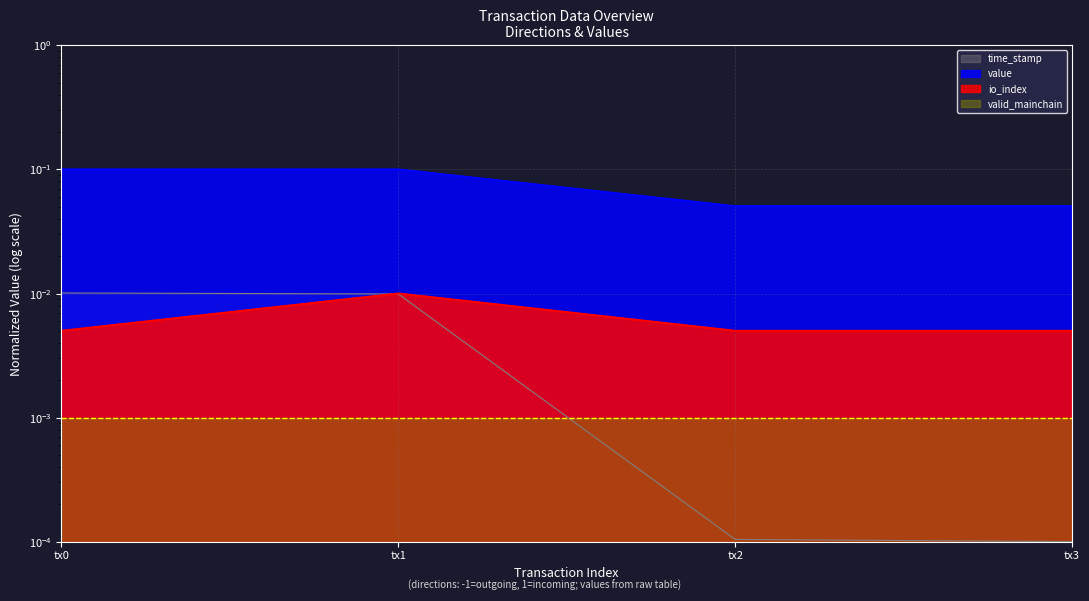

The value series shows 0.1 at tx2. True or false?

True